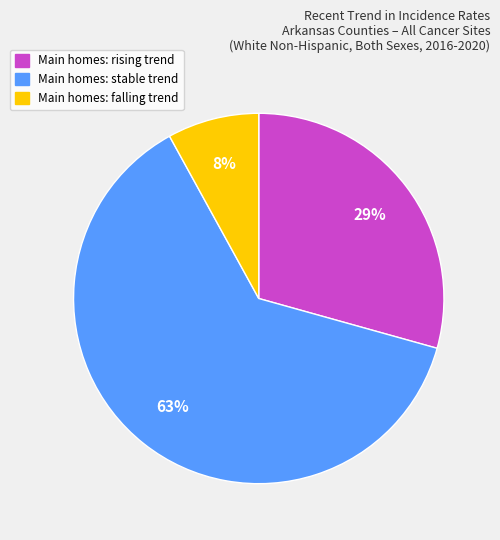

Is there any slice that represents more than half of the pie?

Yes